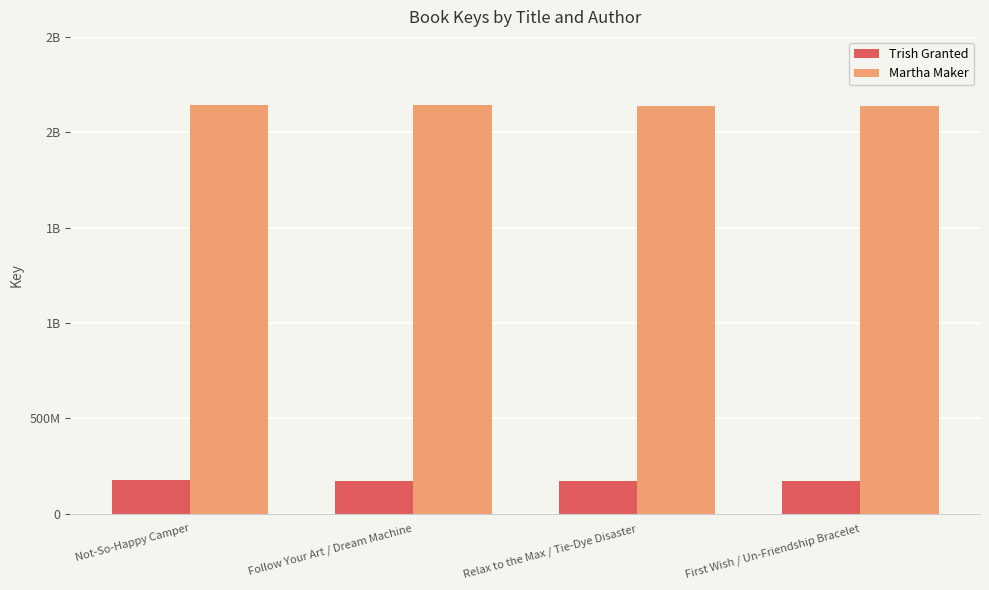

Which category has the lowest value in the Martha Maker series?

First Wish / Un-Friendship Bracelet